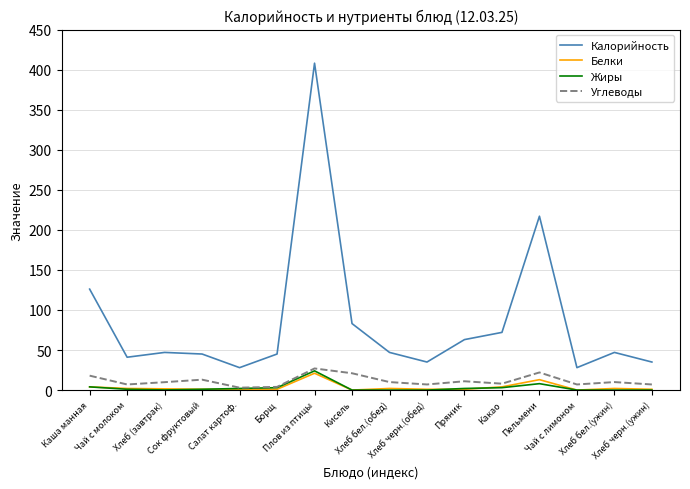

What are all the series names shown in the legend?

Калорийность, Белки, Жиры, Углеводы